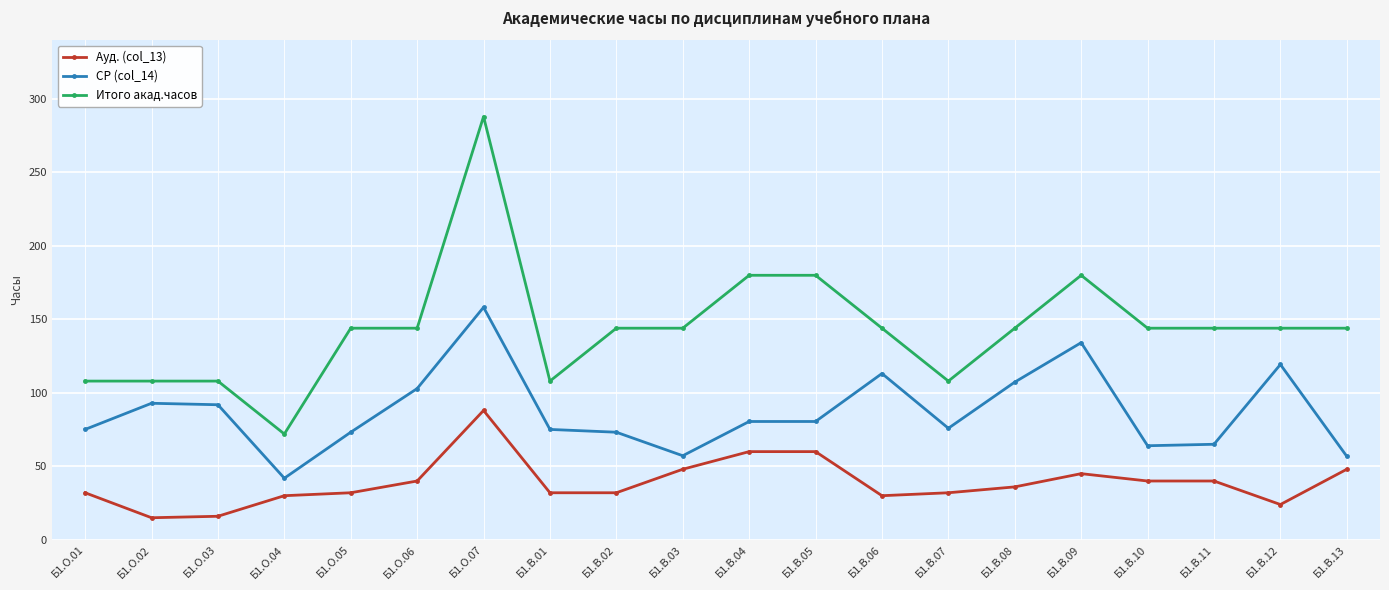

What is the total value across all series at Б1.О.01?

215.1